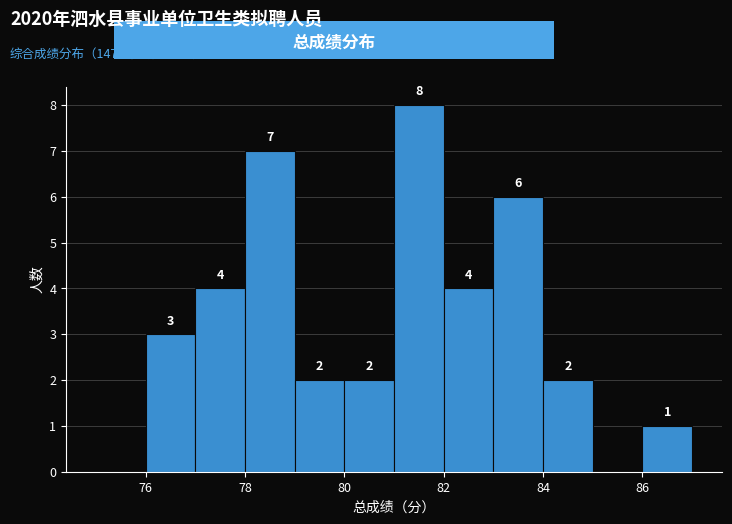

Over which range of the x-axis is the bar tallest?

81 to 82